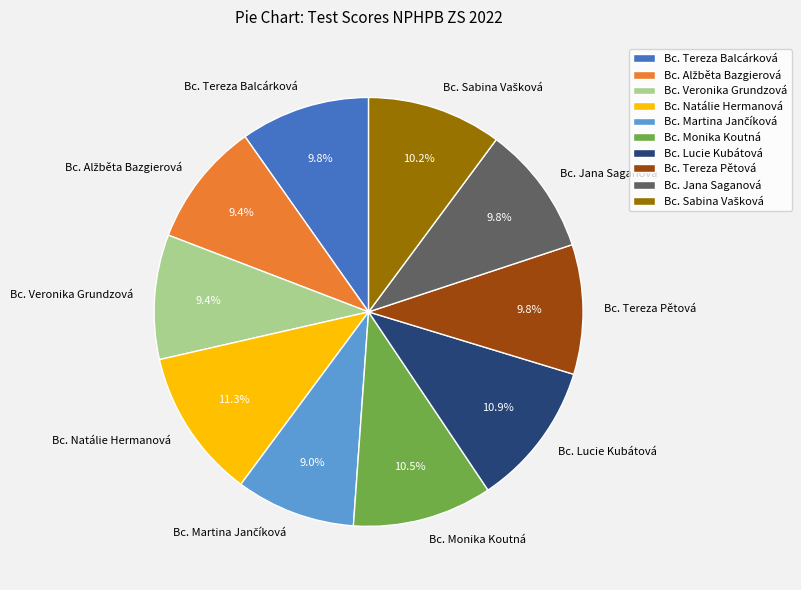

Combined, what portion of the pie is Bc. Natálie Hermanová and Bc. Monika Koutná?

21.8%